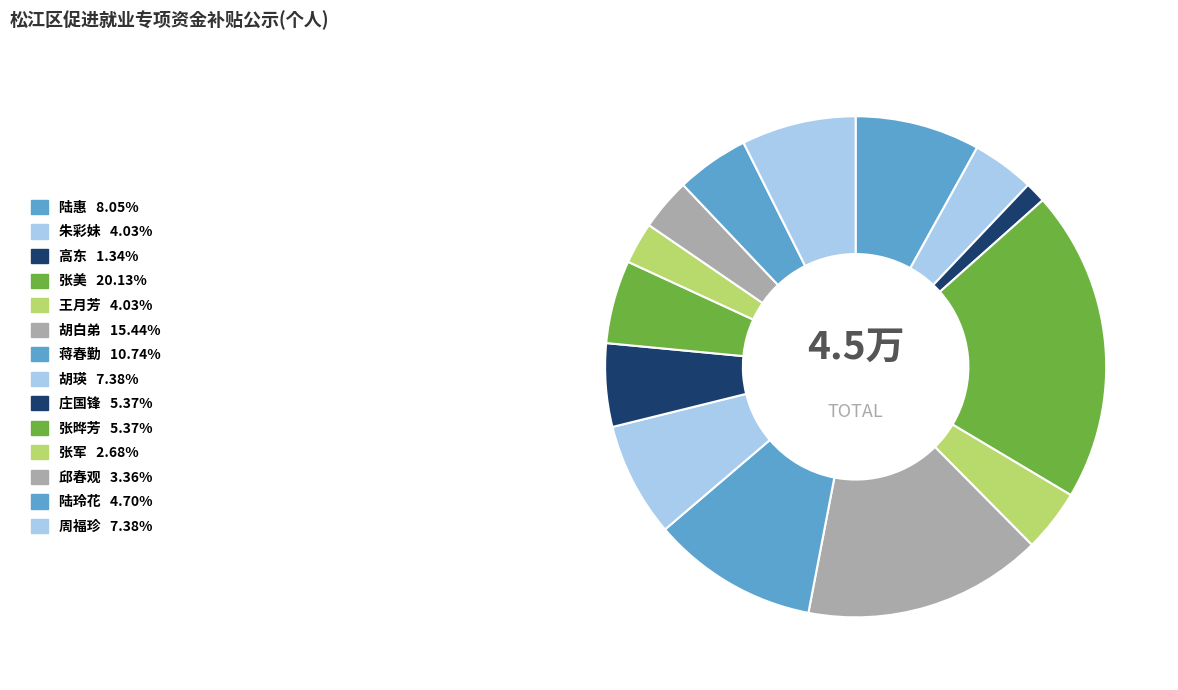

Rank the categories by value from lowest to highest.

高东, 张军, 邱春观, 朱彩妹, 王月芳, 陆玲花, 庄国锋, 张晔芳, 胡瑛, 周福珍, 陆惠, 蒋春勤, 胡白弟, 张美